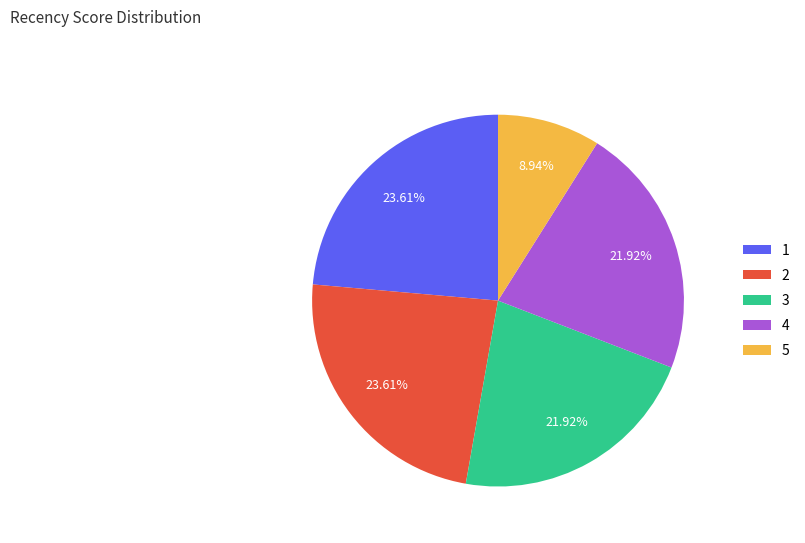

Is it true that 1 is 13% of the pie?

False